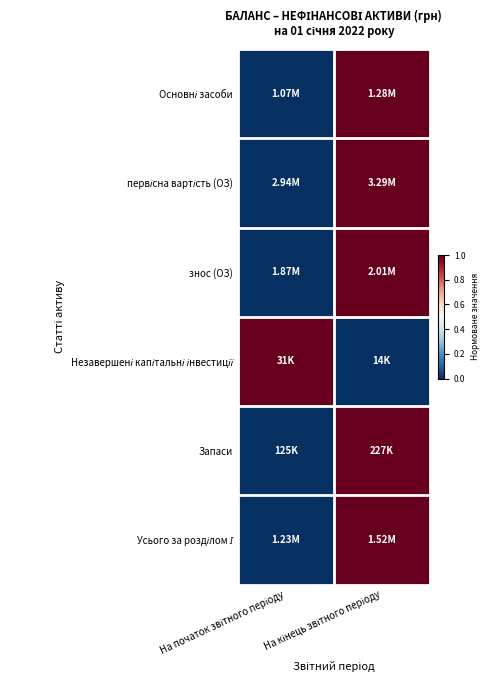

What is the spread (max minus min) of values at На кінець звітного періоду?

1